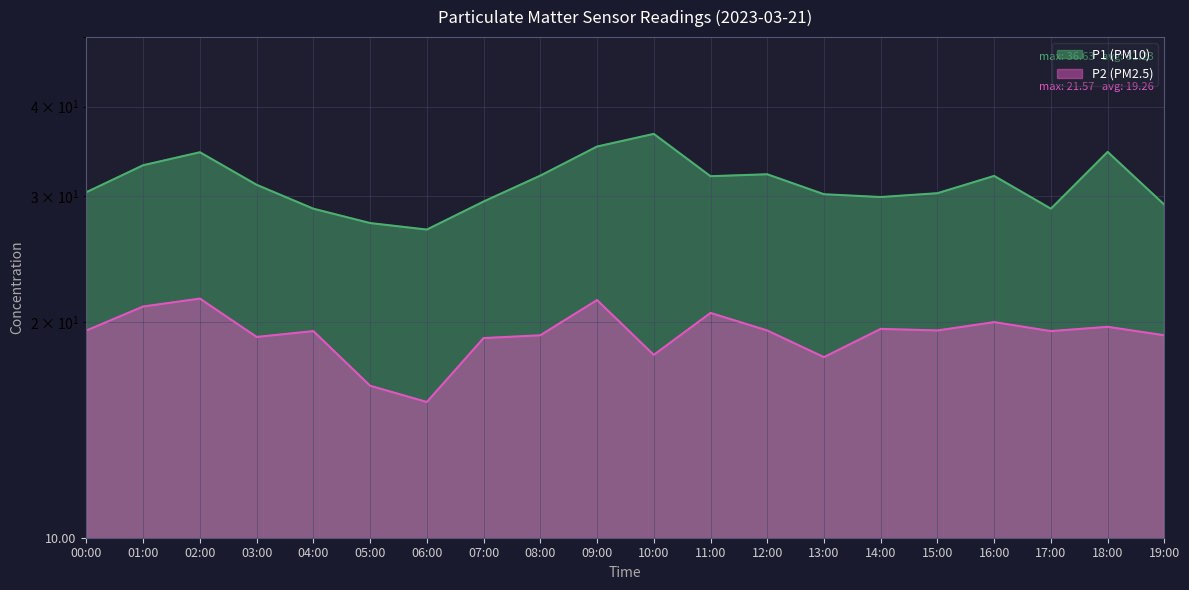

True or false: P1 (PM10) and P2 (PM2.5) intersect in this chart.

False